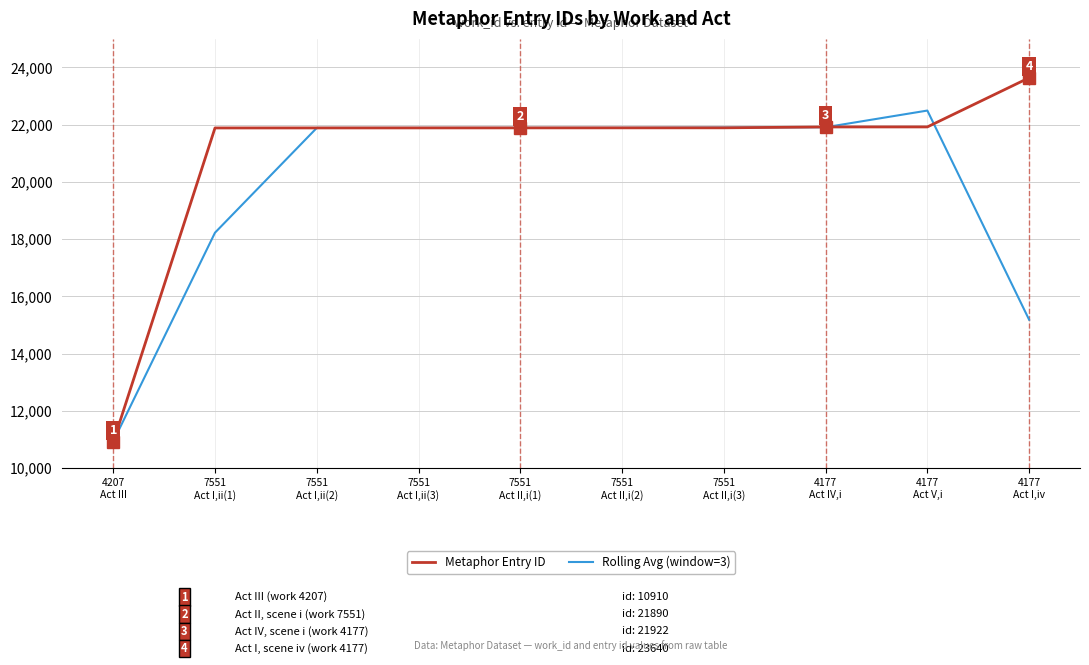

List the series in order of their peak value, lowest first.

Rolling Avg (window=3), Metaphor Entry ID